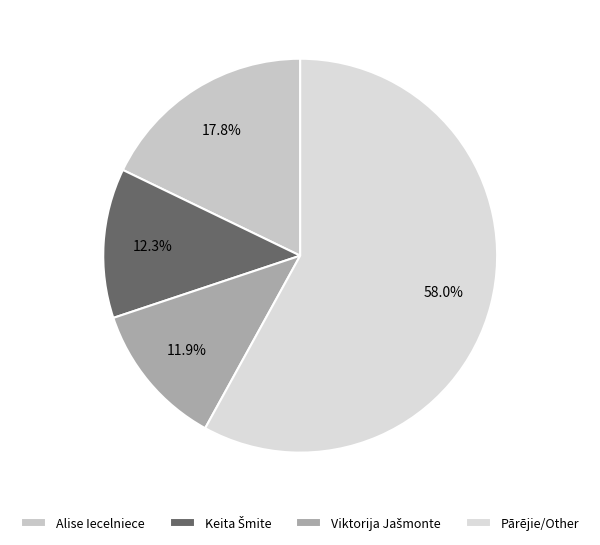

How many segments does this pie chart have?

4